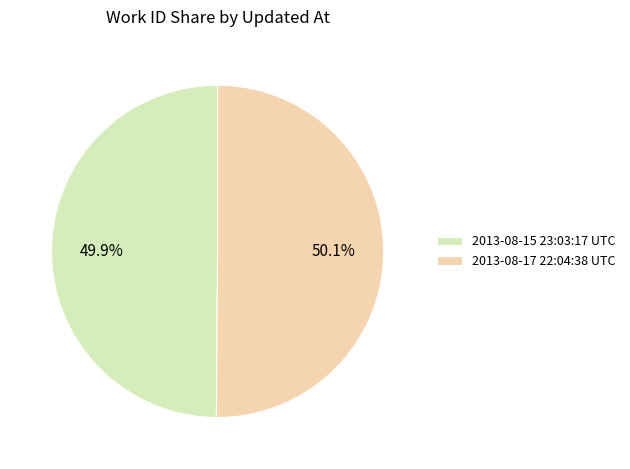

How many segments does this pie chart have?

2